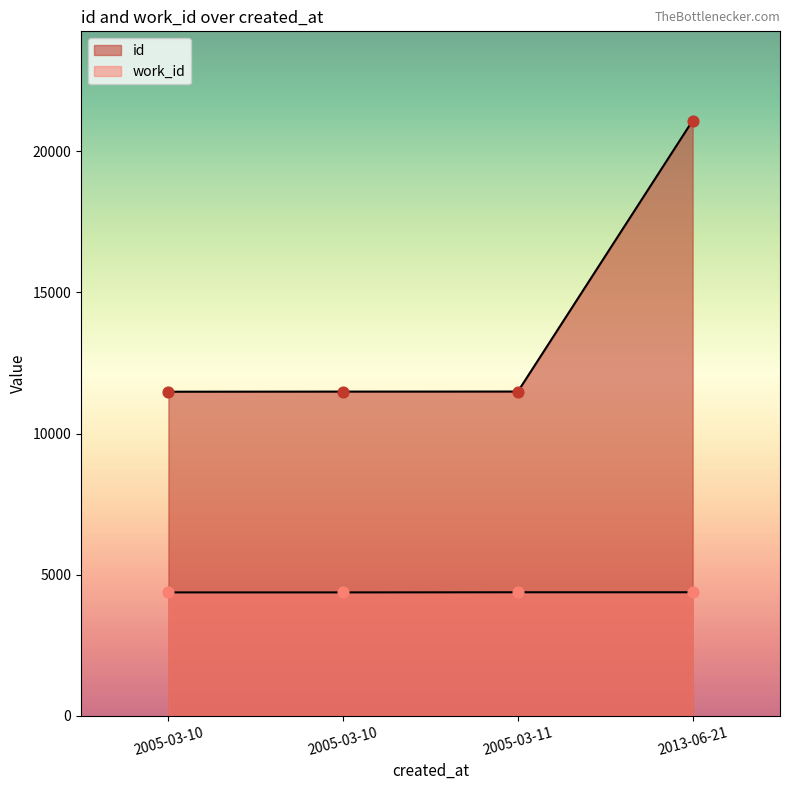

Which series has the largest total across all categories?

id